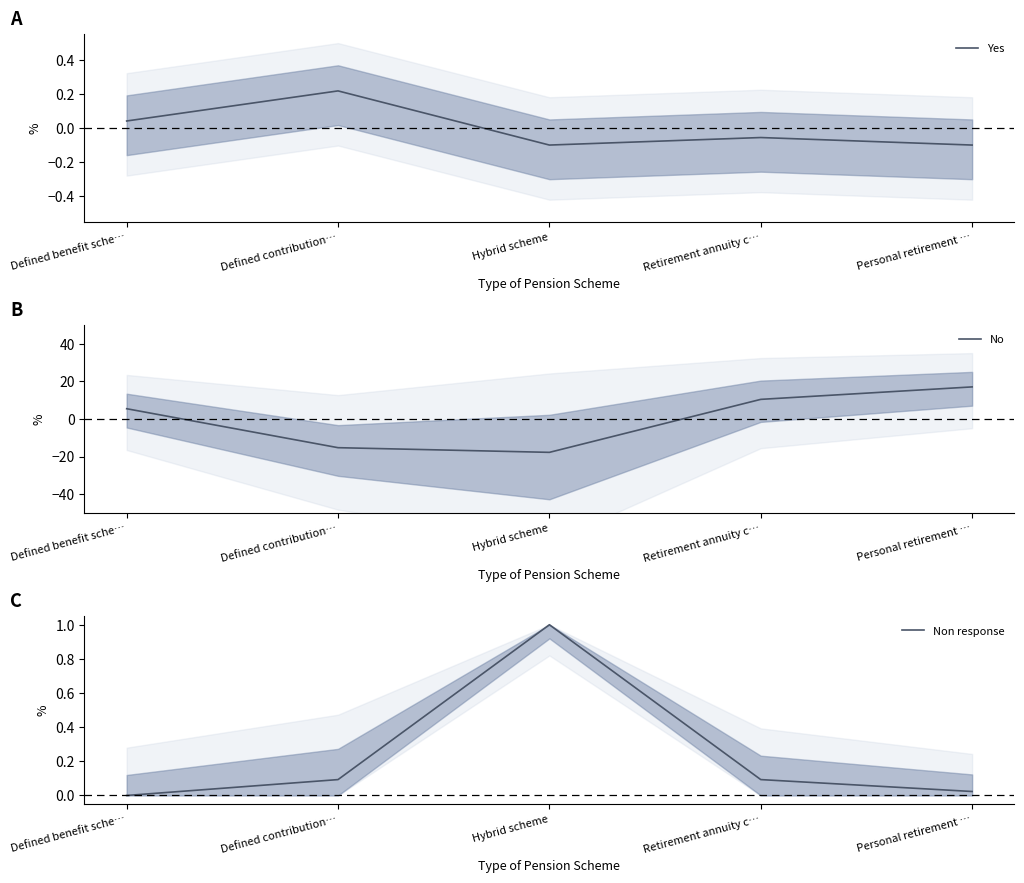

True or false: Non response and Yes cross at least once.

True